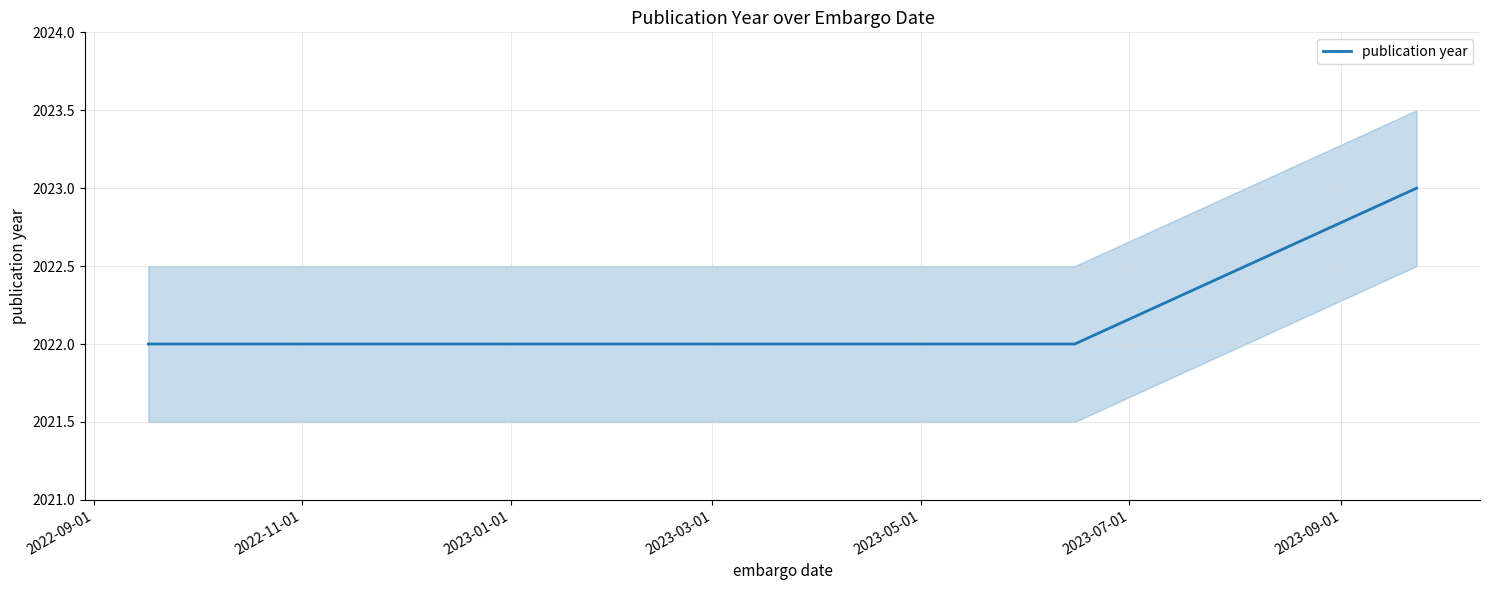

What is the minimum value for publication year?

2022